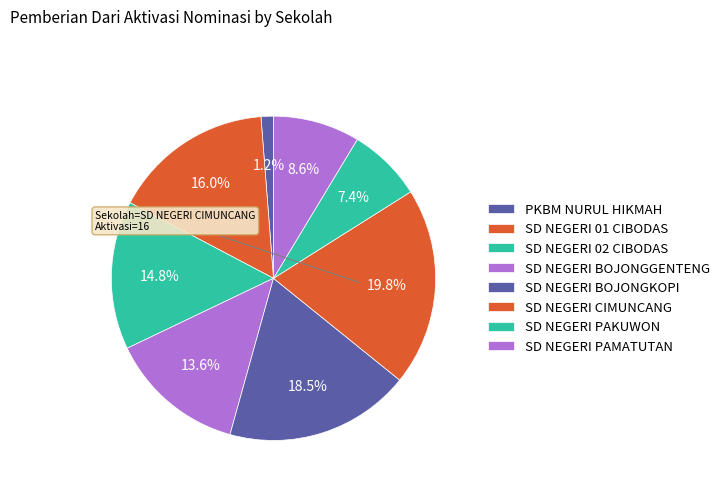

To the nearest percent, what is the difference between the SD NEGERI BOJONGKOPI and SD NEGERI 01 CIBODAS slice percentages?

2%